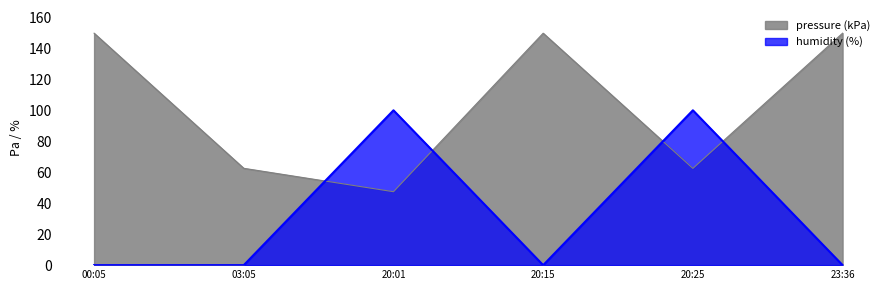

What is the lowest value of the pressure series?

47.4